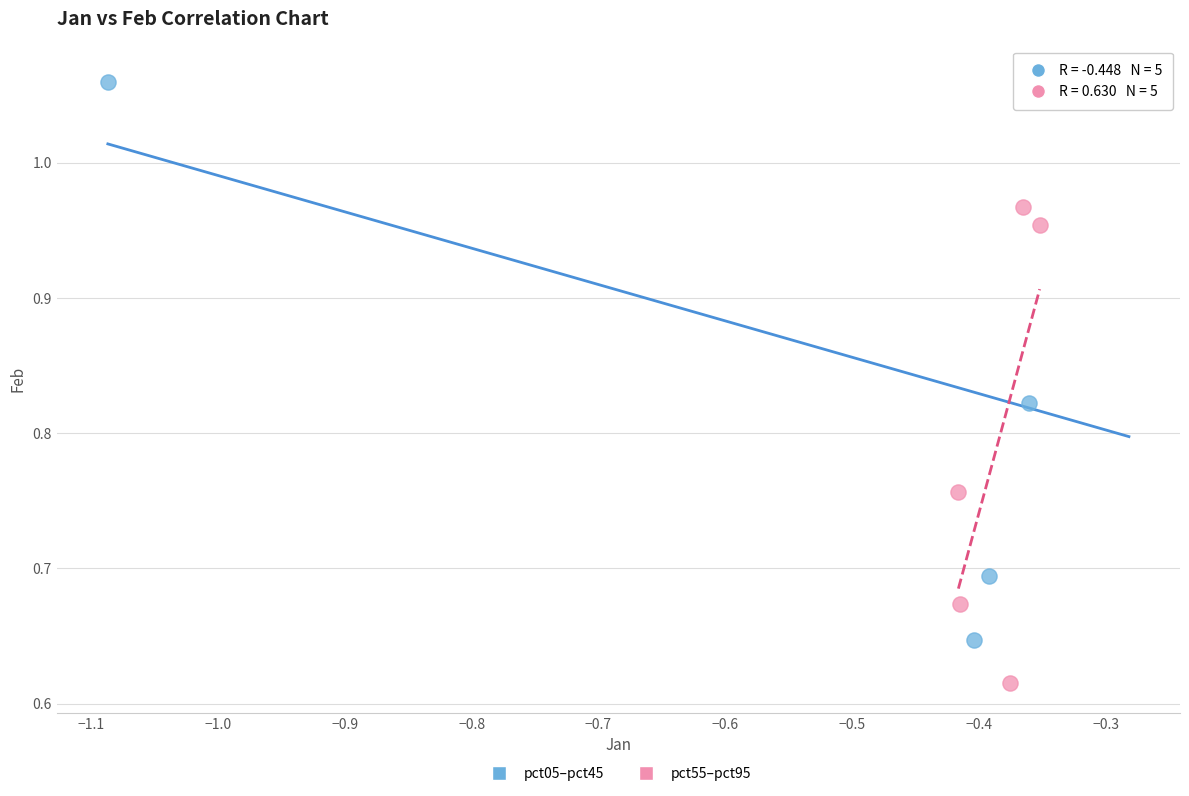

Which series reaches the minimum Y coordinate?

pct55–pct95